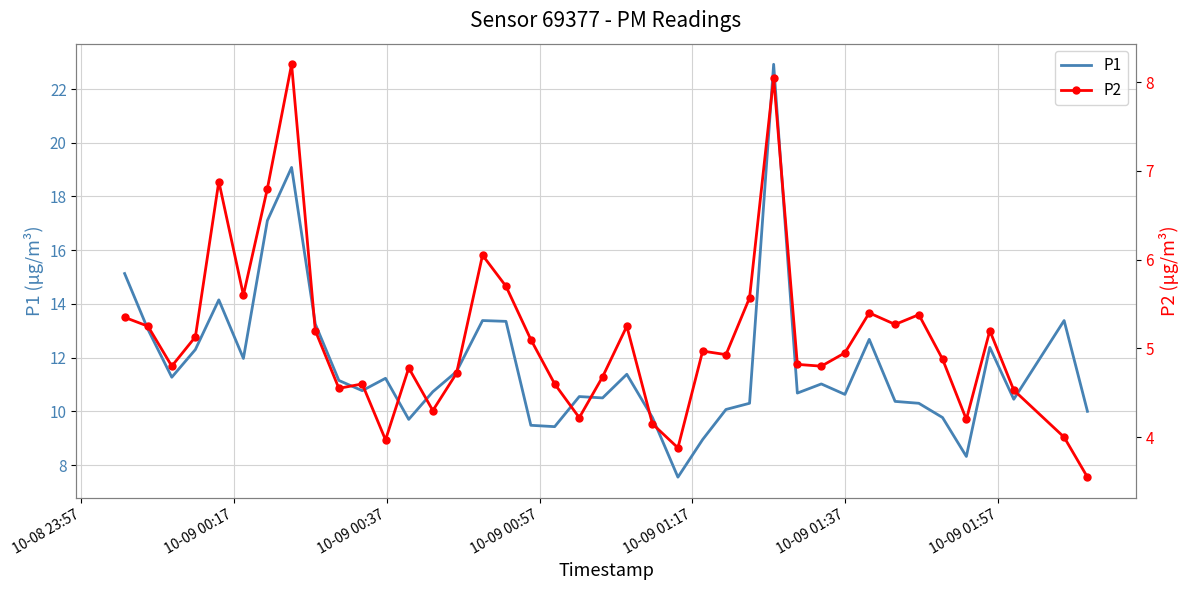

Is it true that P1 equals 11.3 at 10-09 00:37?

True